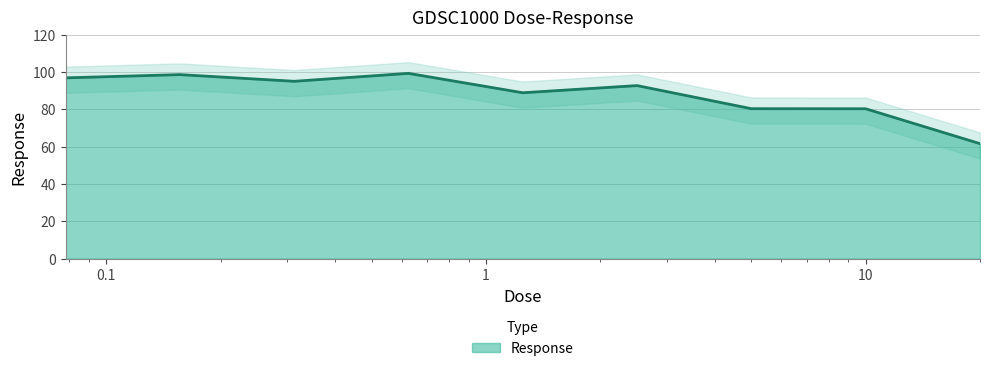

What is the smallest value displayed?

61.6